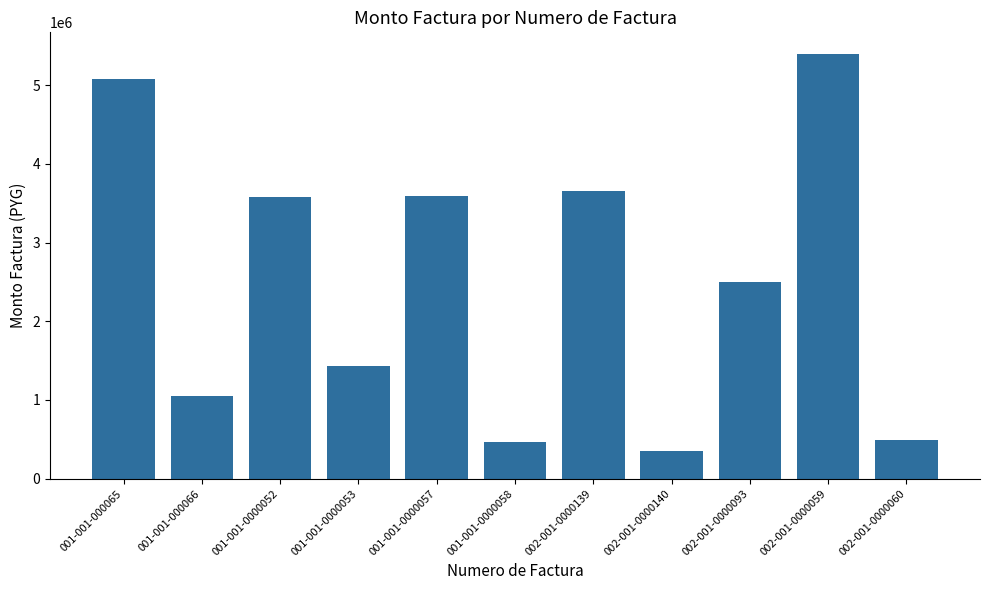

Which label corresponds to the smallest value in the chart?

002-001-0000140